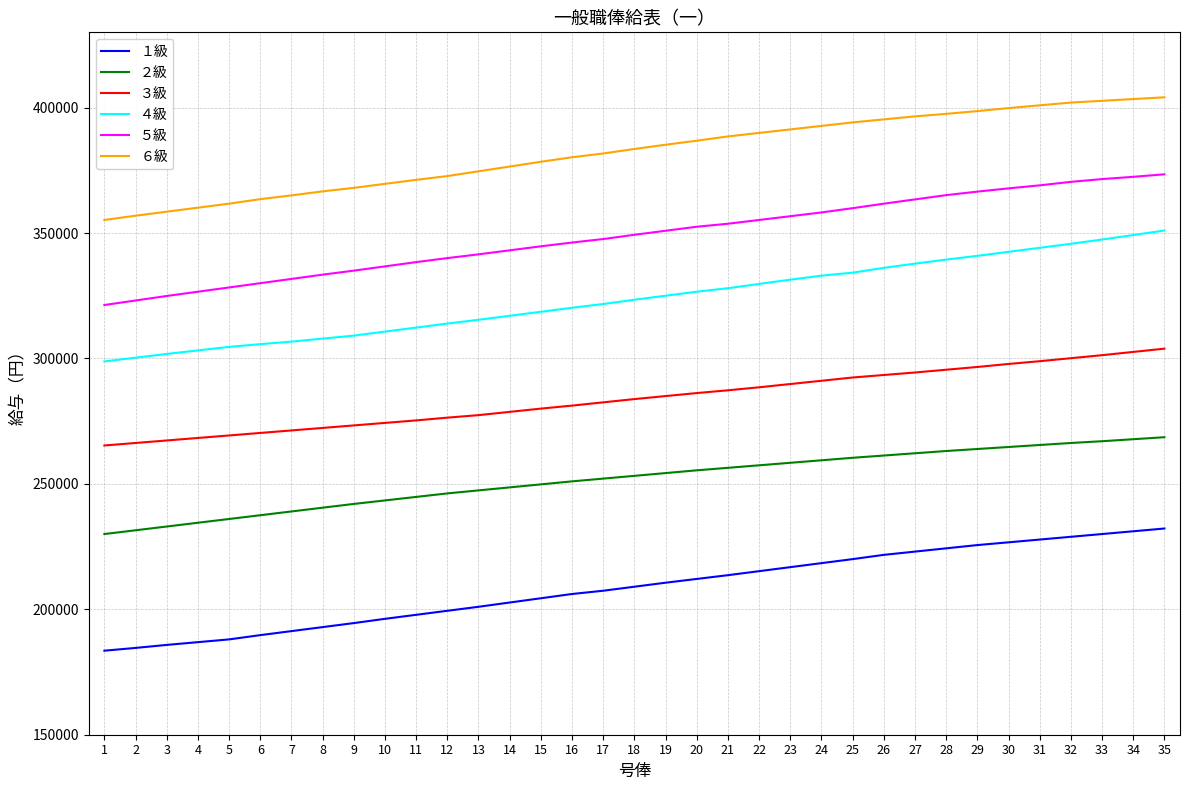

What is the average value of the １級 series?

208549